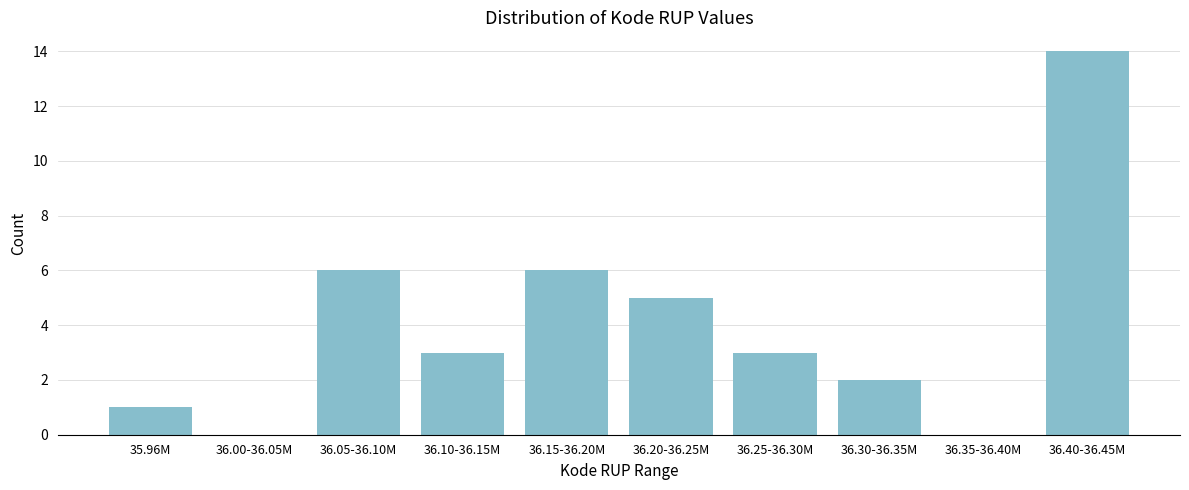

Reading left to right, list all the values displayed in this chart.

35.96M=1	36.00-36.05M=0	36.05-36.10M=6	36.10-36.15M=3	36.15-36.20M=6	36.20-36.25M=5	36.25-36.30M=3	36.30-36.35M=2	36.35-36.40M=0	36.40-36.45M=14